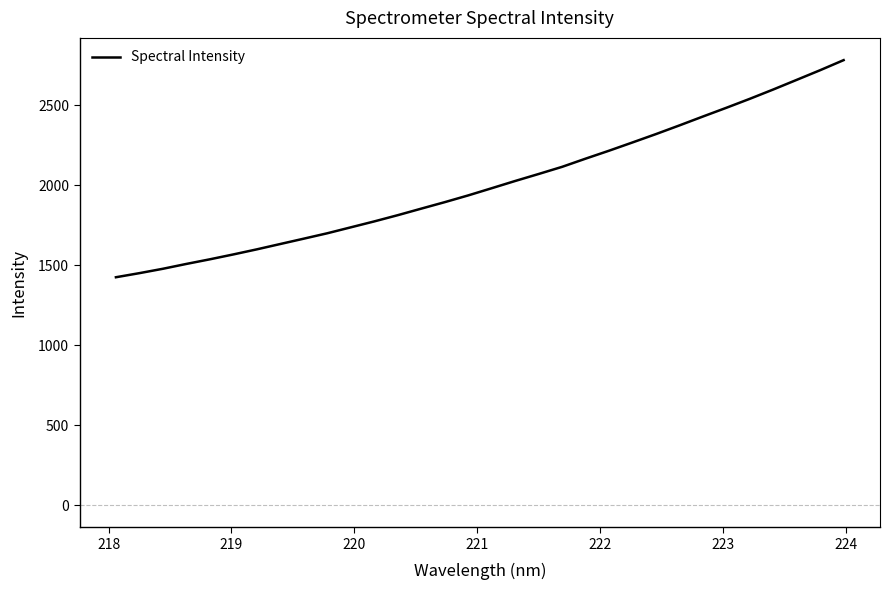

What is the difference between the second highest and minimum values?

1294.8